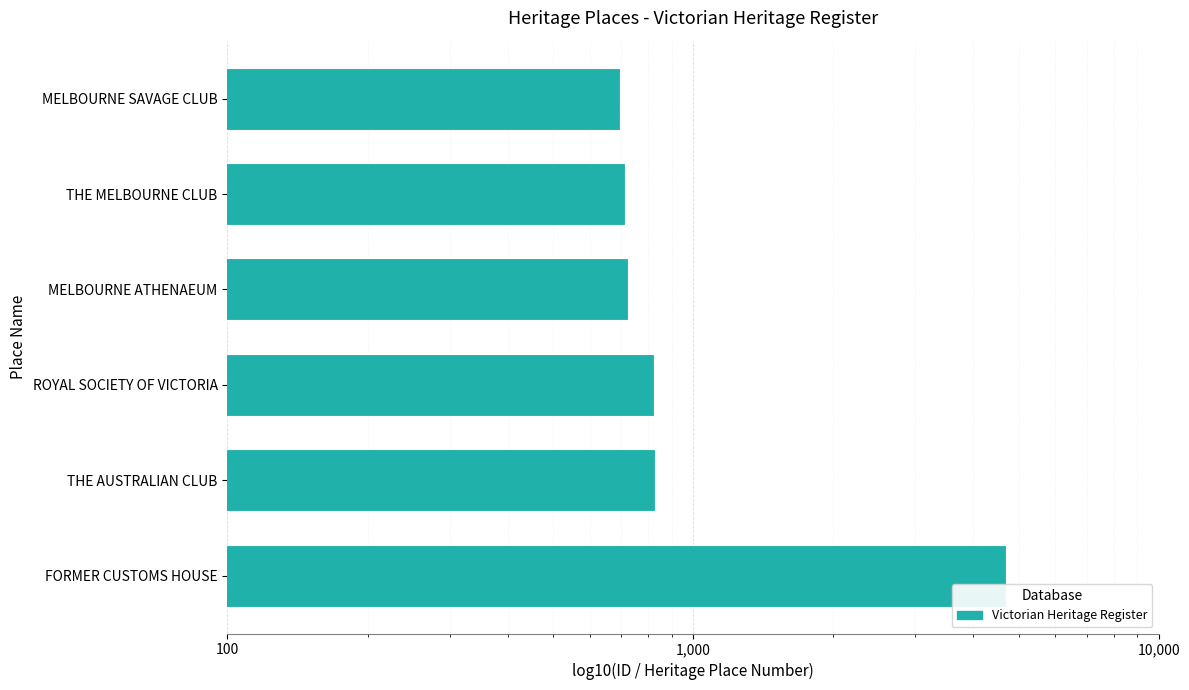

How many values are below 823?

3